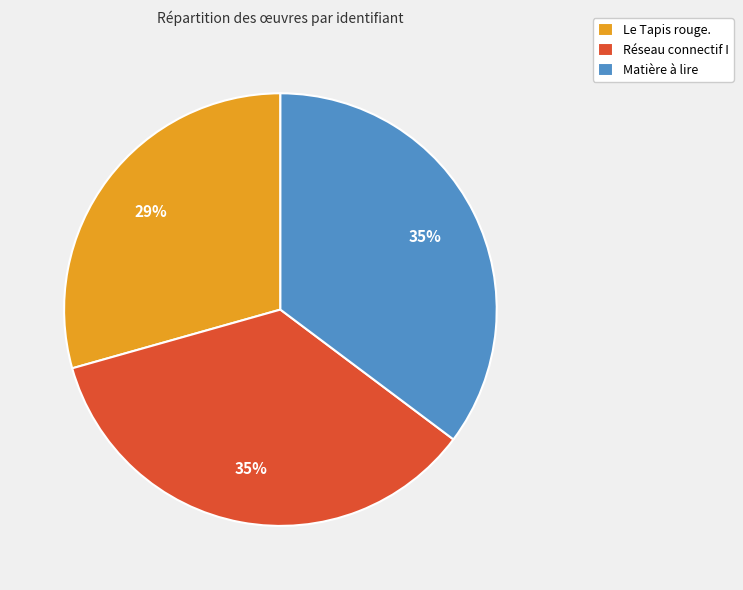

Is there any slice that represents more than half of the pie?

No